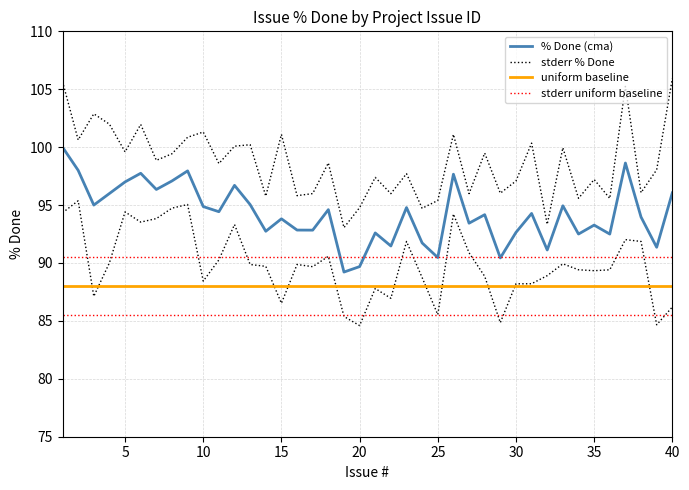

Rank the series at 30 from lowest to highest value.

uniform baseline, stderr uniform baseline, % Done (cma), stderr % Done